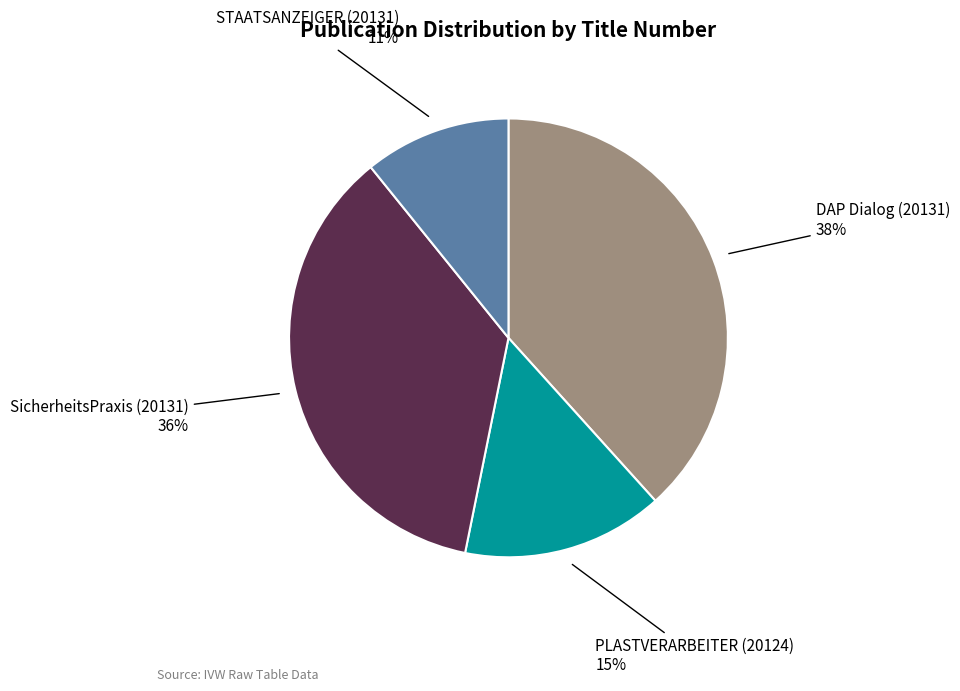

Is there any slice that represents more than half of the pie?

No